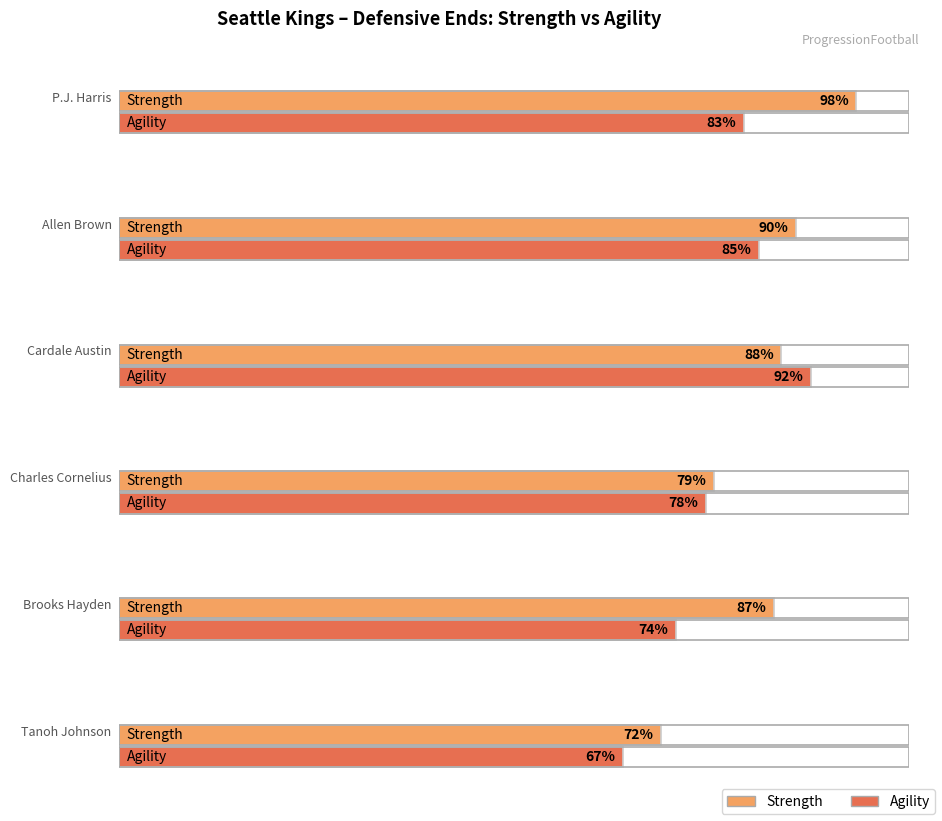

How many data points does each series have?

6